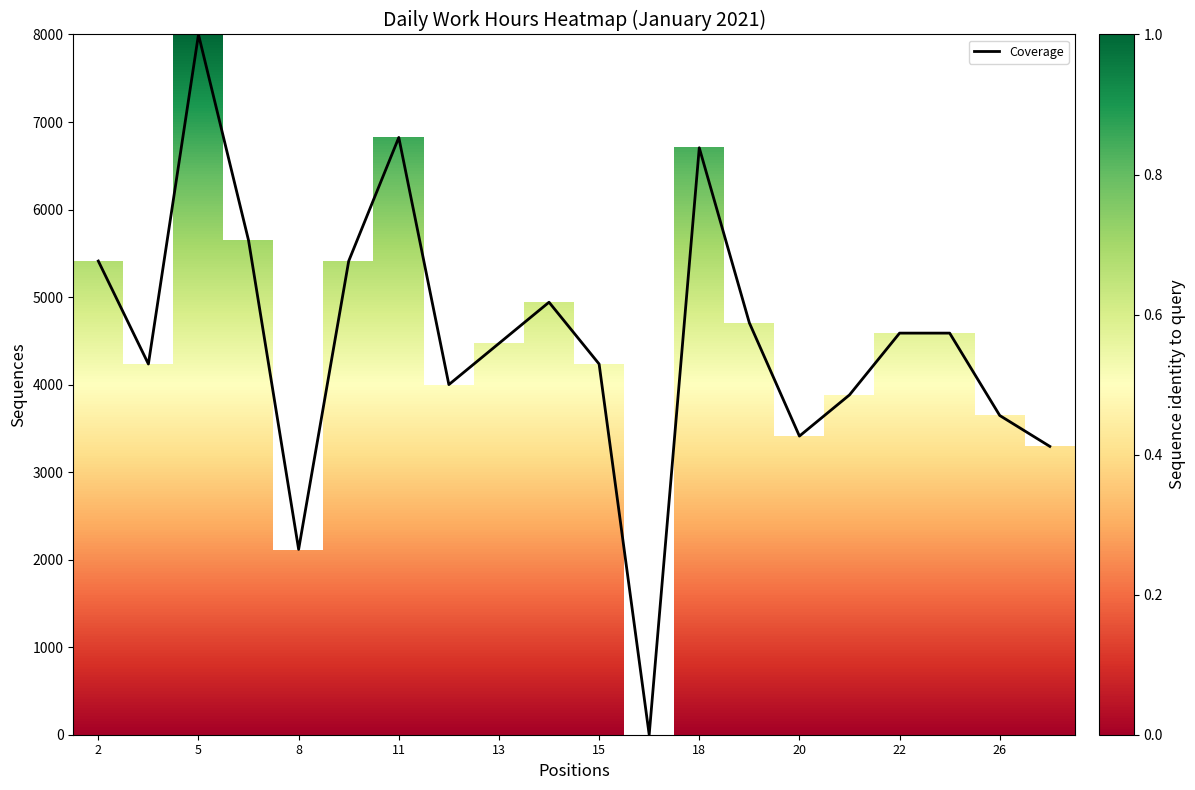

What is the maximum value shown in the chart?

8000.0